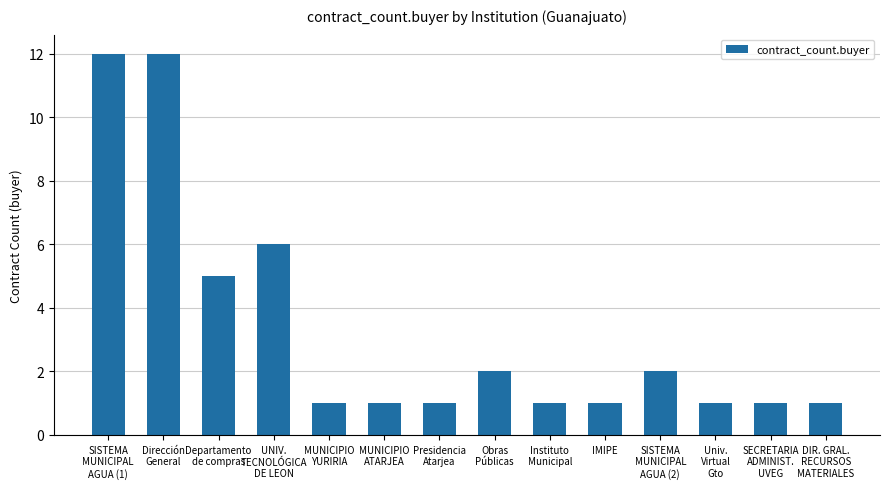

How many distinct data groups are displayed?

1